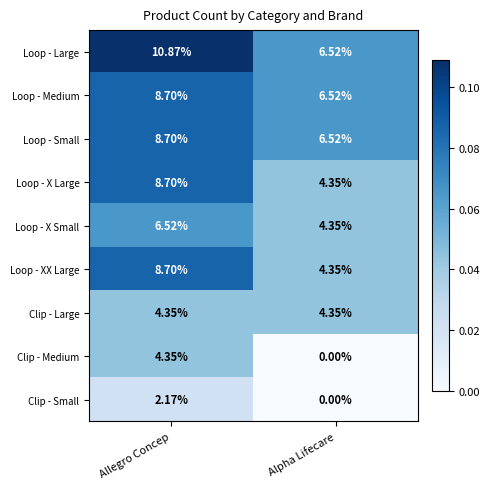

List the labels in order of Loop - Medium value, largest first.

Allegro Concep, Alpha Lifecare